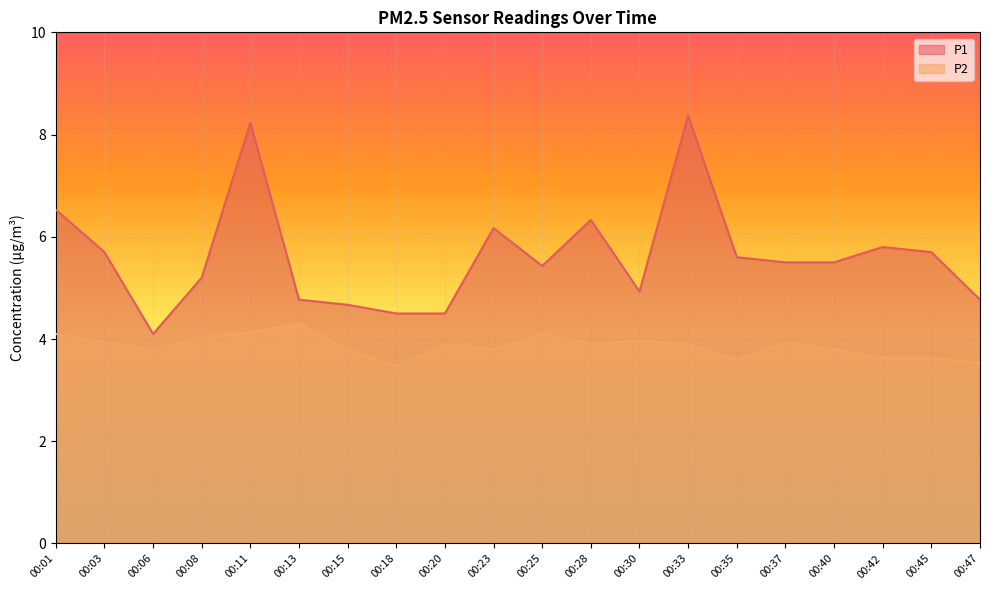

List the series in order of their overall mean, lowest first.

P2, P1